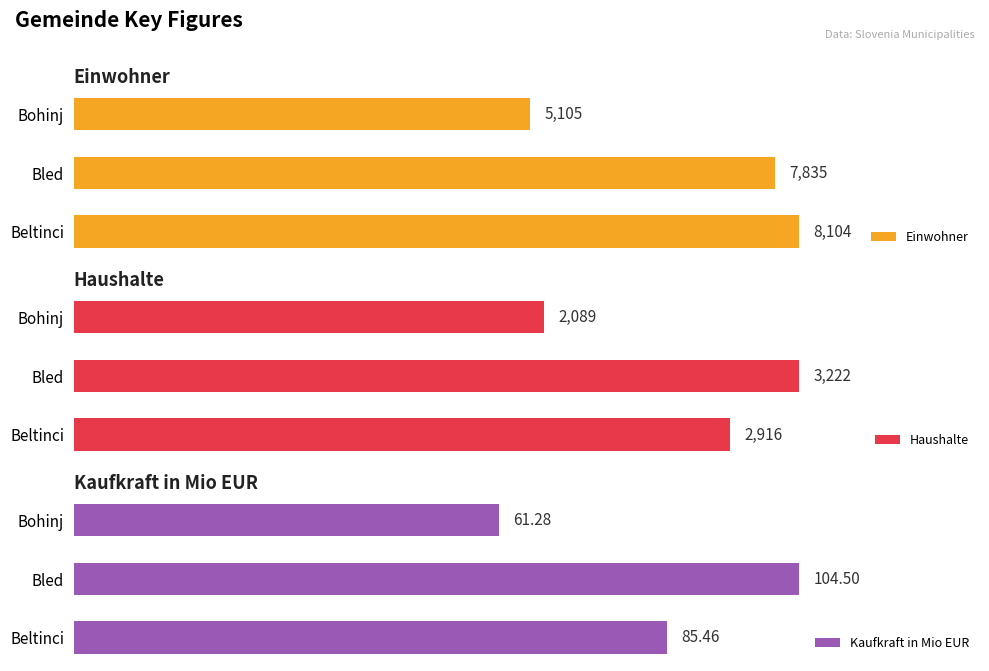

What is the average value of the Haushalte series?

2742.3